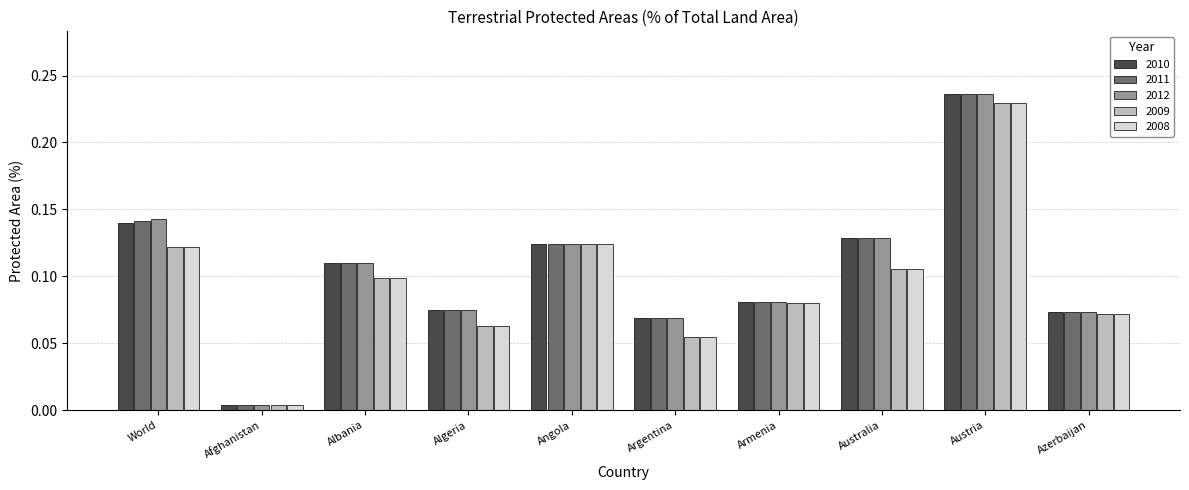

Does the chart contain any negative values?

No